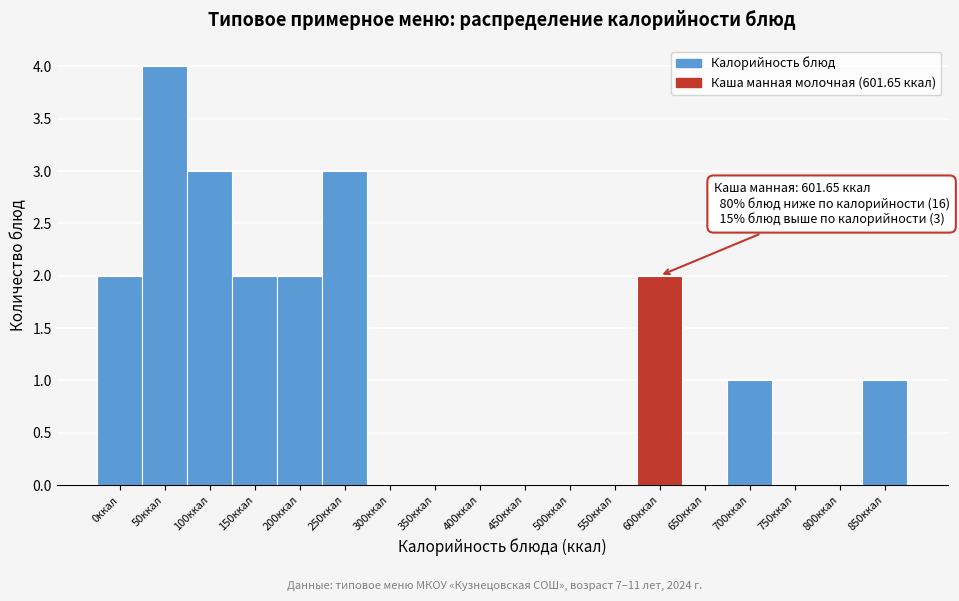

Reading left to right, what are all the values shown in this chart?

0ккал=2	50ккал=4	100ккал=3	150ккал=2	200ккал=2	250ккал=3	300ккал=0	350ккал=0	400ккал=0	450ккал=0	500ккал=0	550ккал=0	600ккал=2	650ккал=0	700ккал=1	750ккал=0	800ккал=0	850ккал=1